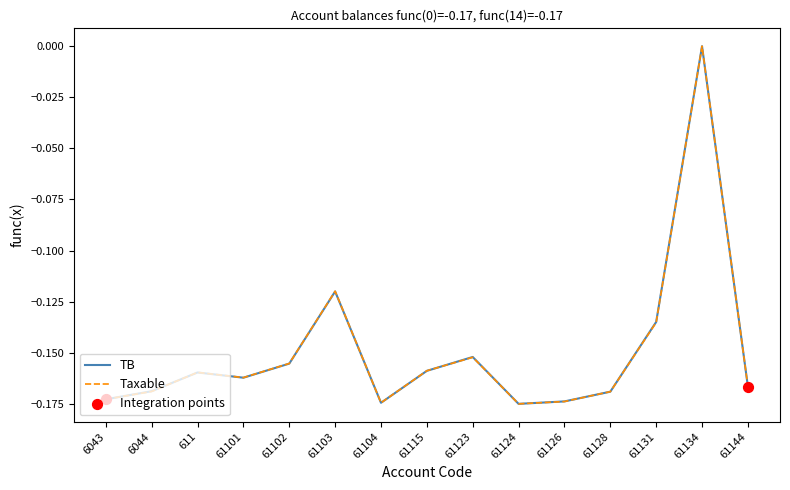

Between 61101 and 61123, which series saw the biggest shift?

TB